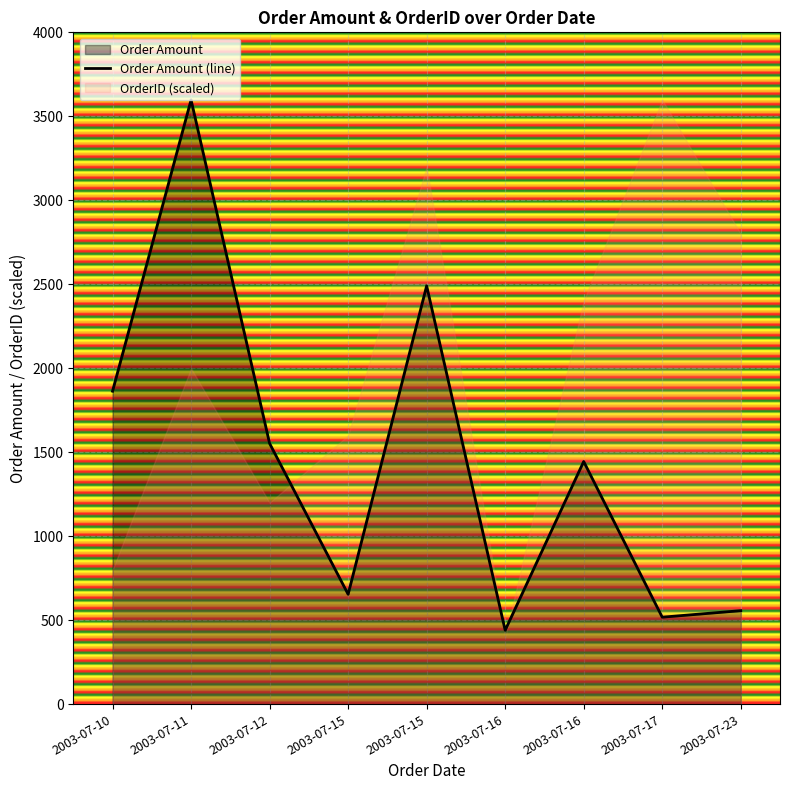

How many data points are above 1444?

5